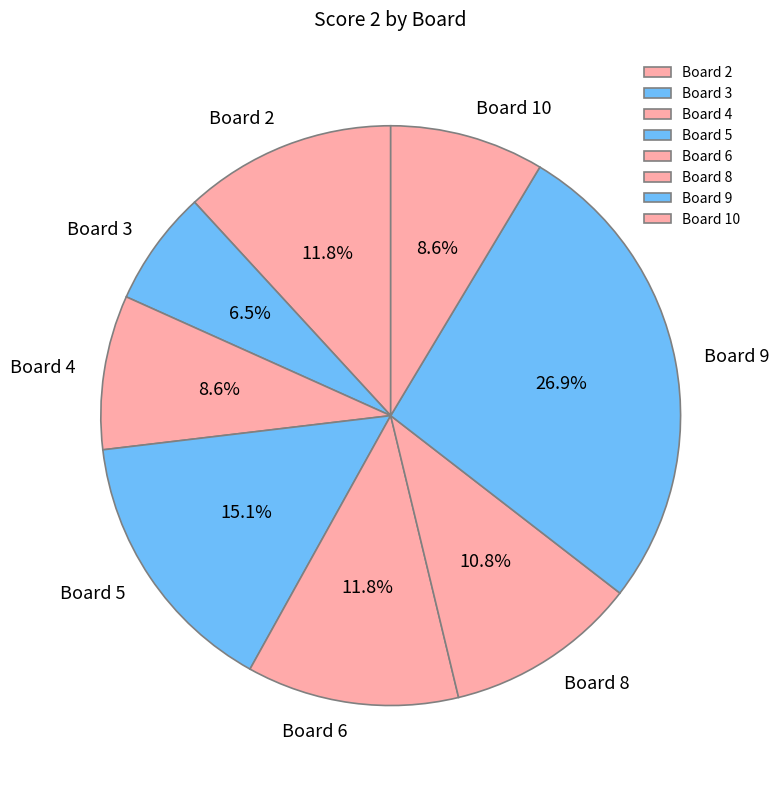

Is there a majority slice in this chart?

No